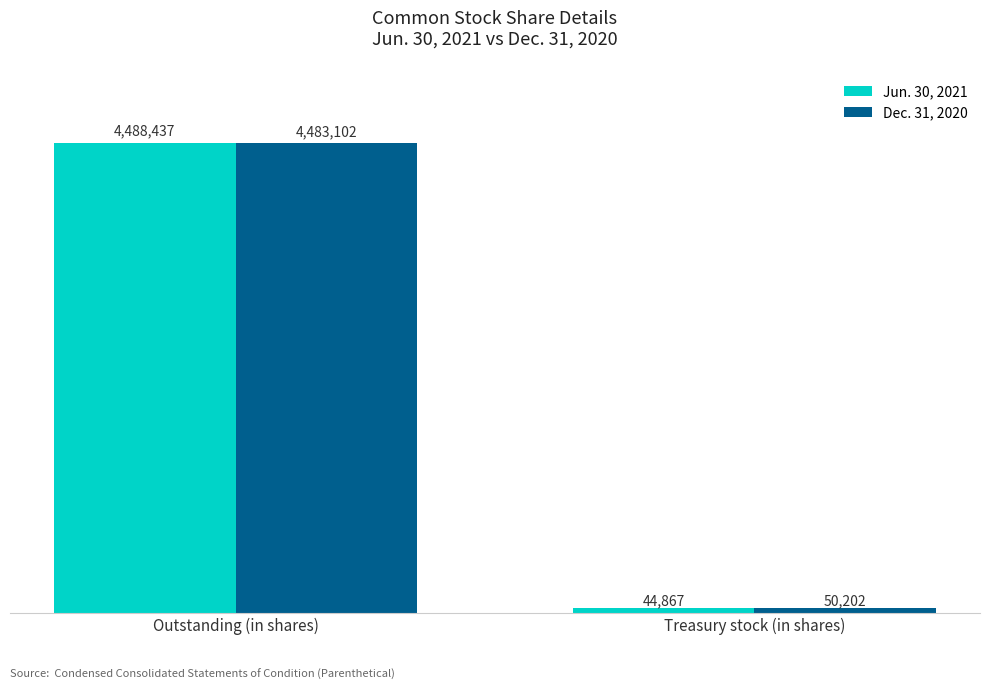

What is the spread (max minus min) of values at Treasury stock (in shares)?

5335